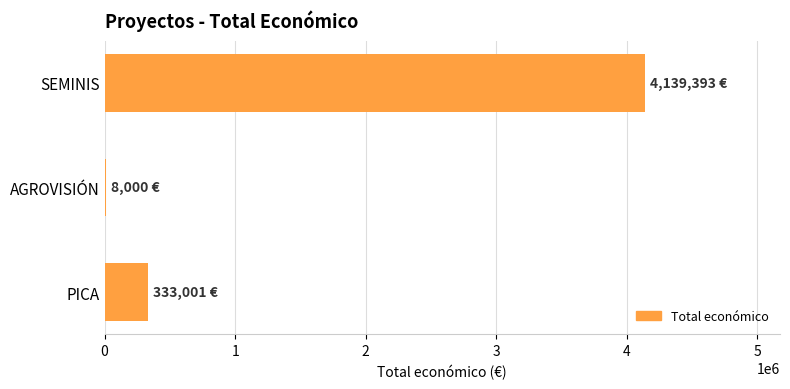

Which category has the highest value across all series?

SEMINIS